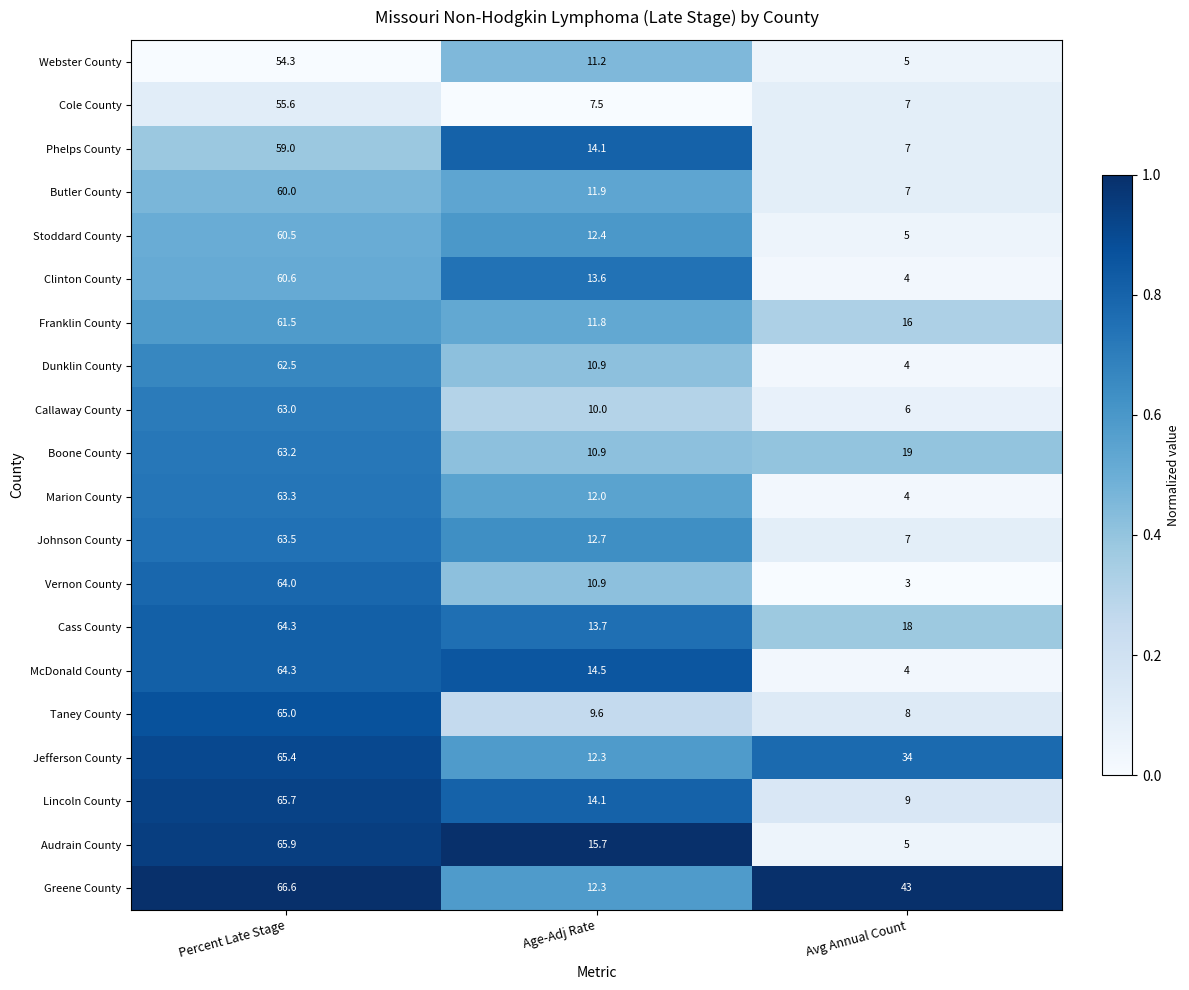

At which label does Clinton County first exceed 13?

Percent Late Stage